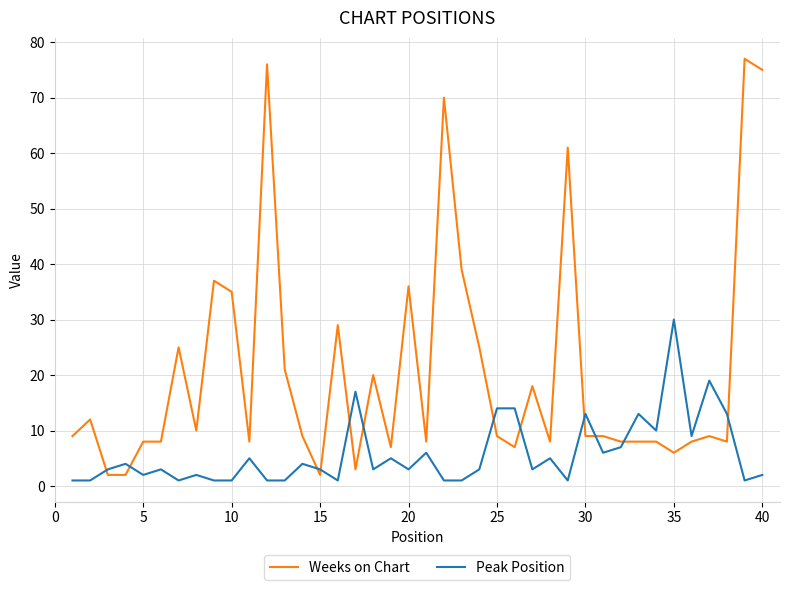

How many intersections are there between Peak Position and Weeks on Chart?

12